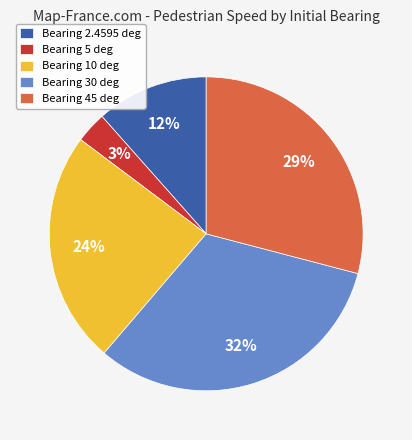

What is the smallest slice in the pie chart?

Bearing 5 deg